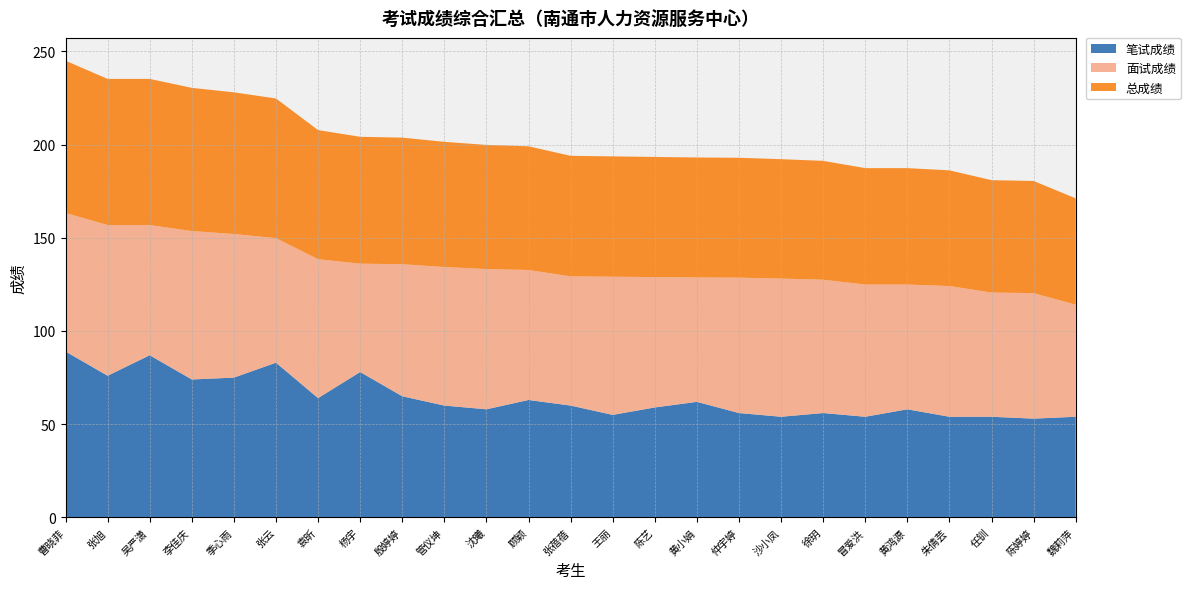

Reading left to right, transcribe all the data shown in this chart.

笔试成绩: 89.0	76.0	87.0	74.0	75.0	83.0	64.0	78.0	65.0	60.0	58.0	63.0	60.0	55.0	59.0	62.0	56.0	54.0	56.0	54.0	58.0	54.0	54.0	53.0	54.0
面试成绩: 74.3	80.8	69.8	79.6	77.0	66.8	74.5	58.1	70.8	74.3	75.2	69.7	69.3	74.1	69.9	66.7	72.6	74.1	71.5	70.9	66.9	70.1	66.6	67.3	60.1
总成绩: 81.7	78.4	78.4	76.8	76.0	74.9	69.2	68.0	67.9	67.2	66.6	66.3	64.7	64.5	64.5	64.3	64.3	64.0	63.8	62.5	62.5	62.0	60.3	60.1	57.0